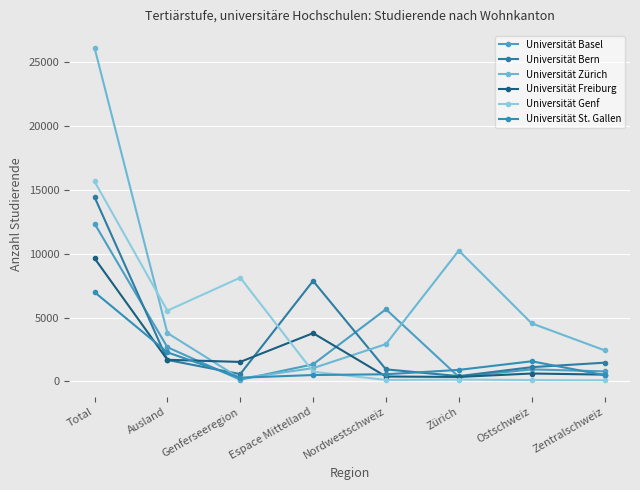

The value of Universität Genf at Ausland is 5545. True or false?

True